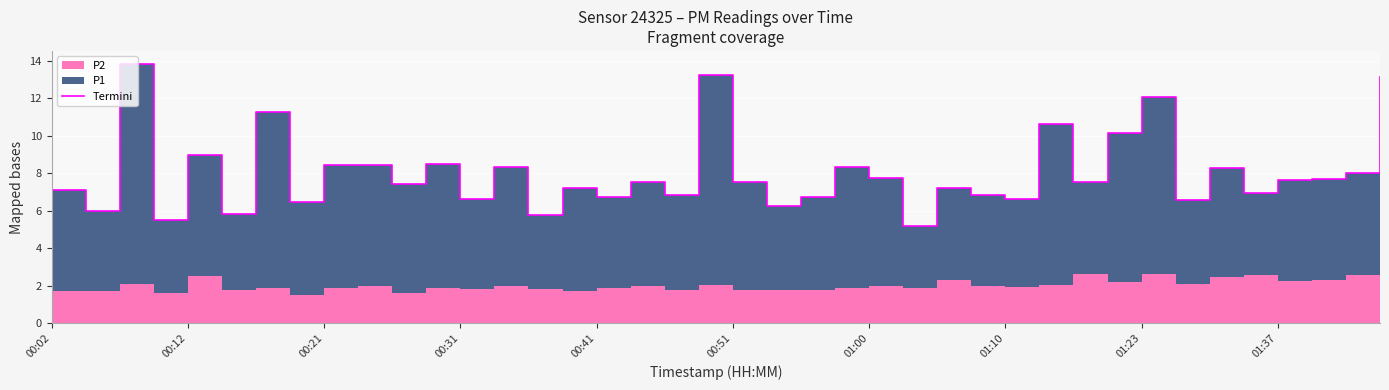

Is it true that the value at 10 is 2.8?

False